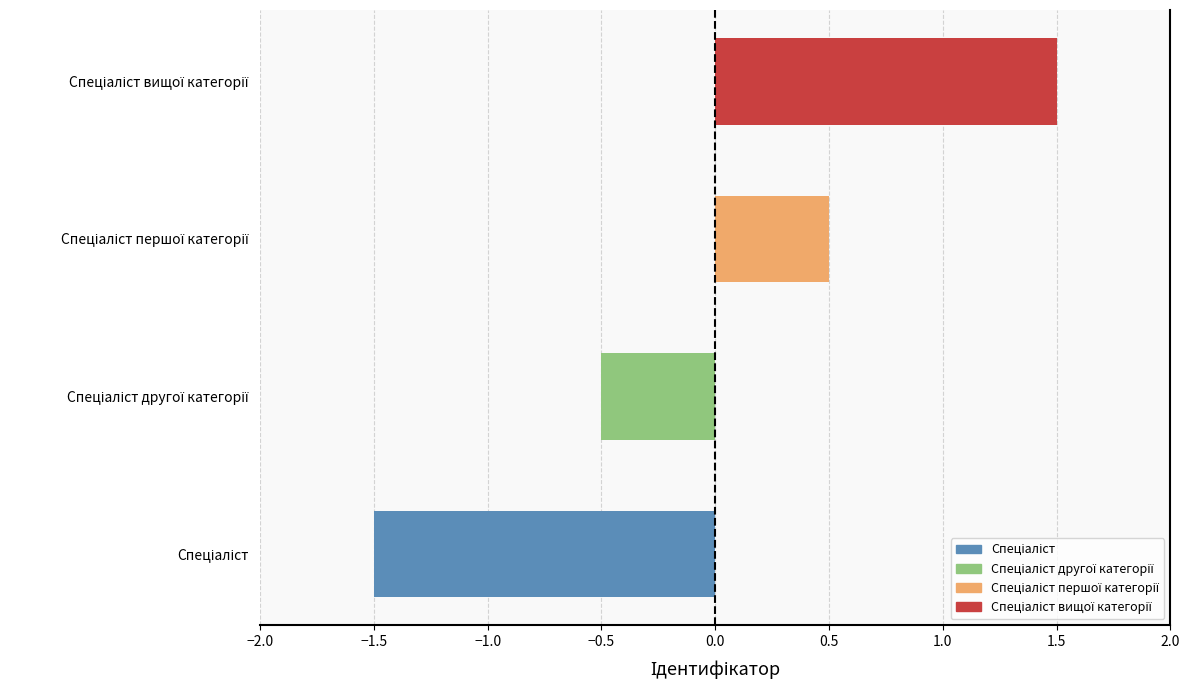

Reading bottom to top, list all the values displayed in this chart.

-1.5	-0.5	0.5	1.5